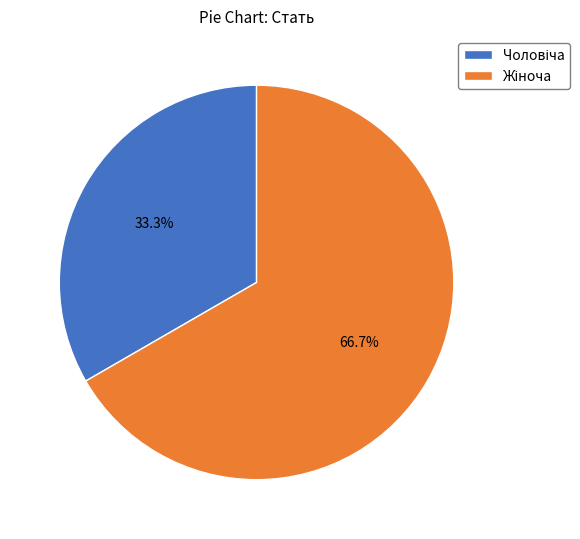

Is there any slice that represents more than half of the pie?

Yes